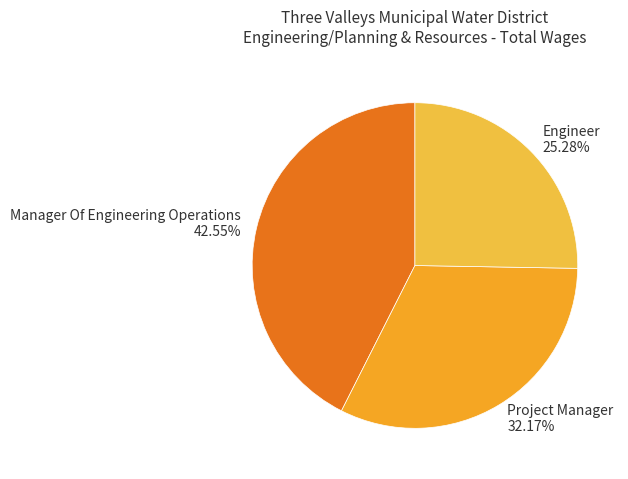

How much of the chart is everything except Engineer?

74.7%